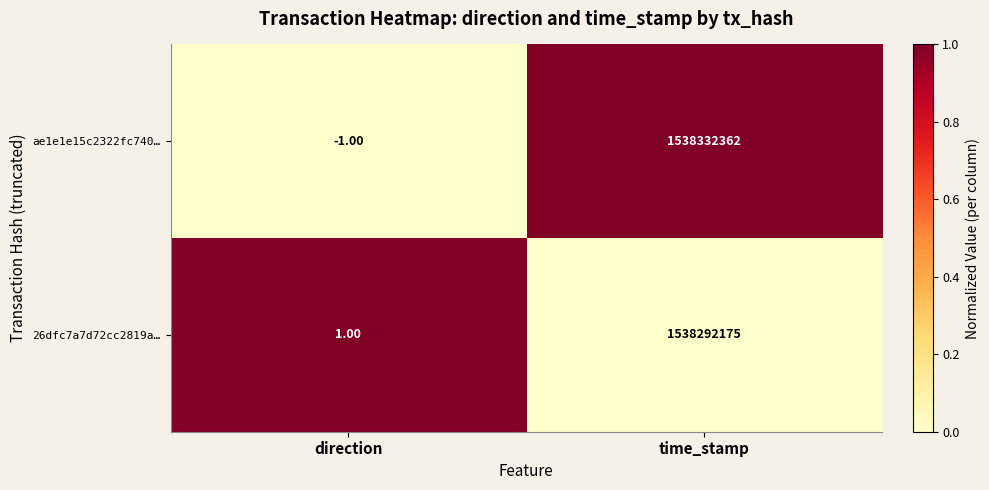

At which category is the sum across all series the highest?

time_stamp